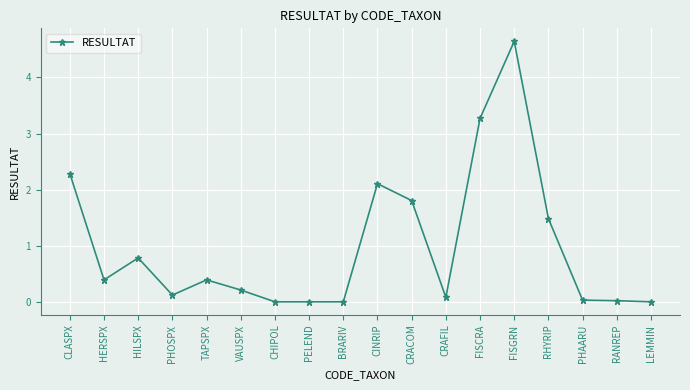

True or false: the data shows 3.3 at FISCRA.

True